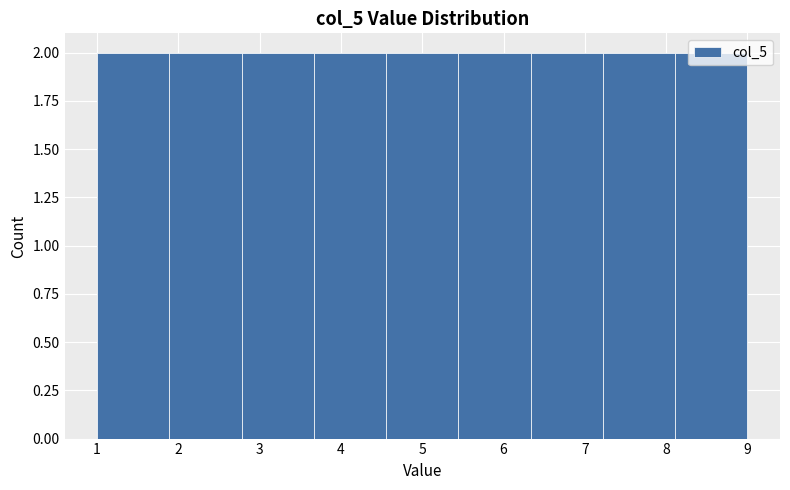

How tall is the bar that spans 1.9 to 2.8 on the x-axis? Neither the bar edges nor the heights are printed on the chart, so give them approximately, as read against the axes.

2